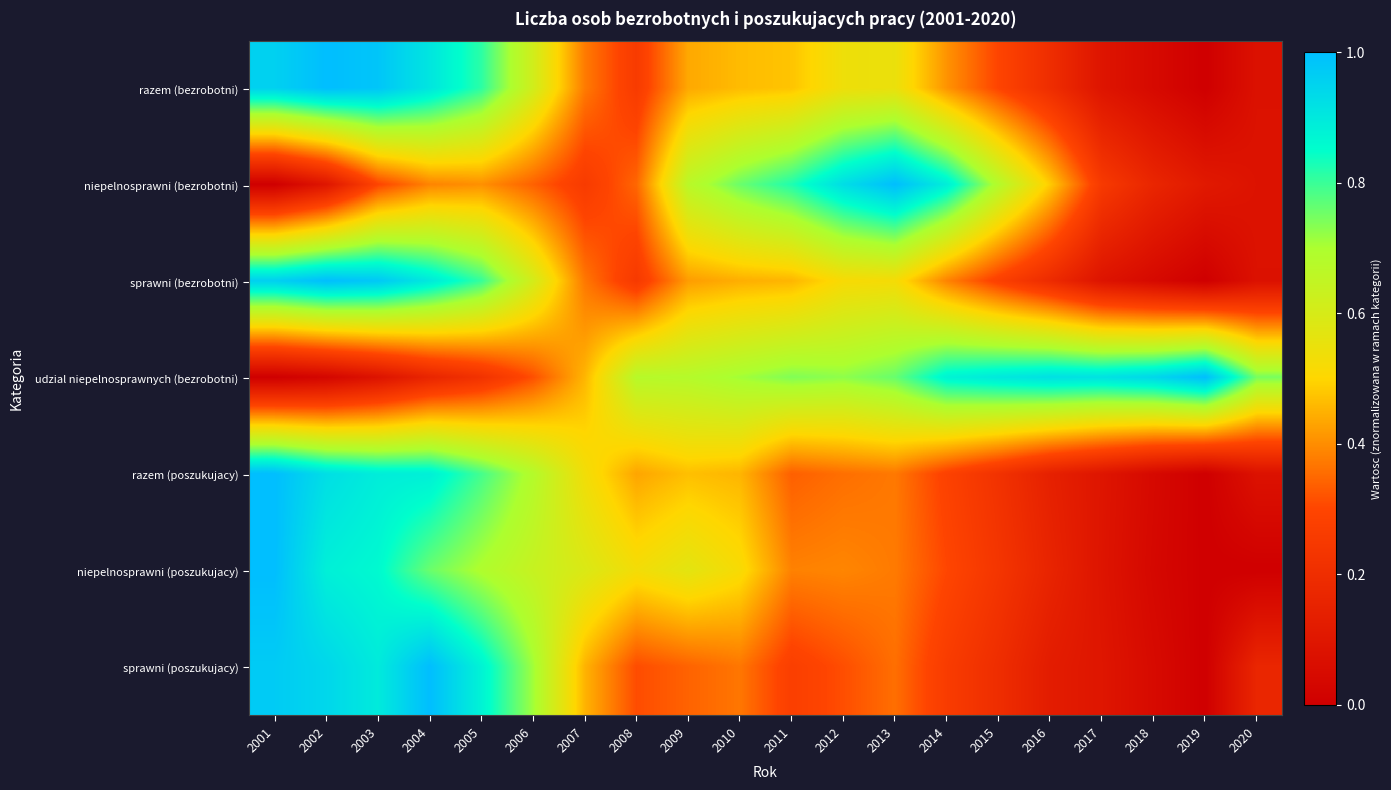

Reading left to right, extract all data points from this chart.

razem (bezrobotni): 2001=1.0	2002=1.0	2003=1.0	2004=0.9	2005=0.8	2006=0.6	2007=0.4	2008=0.3	2009=0.4	2010=0.5	2011=0.5	2012=0.5	2013=0.5	2014=0.4	2015=0.3	2016=0.2	2017=0.1	2018=0.0	2019=0.0	2020=0.1
niepelnosprawni (bezrobotni): 2001=0.0	2002=0.1	2003=0.3	2004=0.4	2005=0.4	2006=0.3	2007=0.3	2008=0.3	2009=0.7	2010=0.8	2011=0.8	2012=0.9	2013=1.0	2014=0.9	2015=0.7	2016=0.5	2017=0.3	2018=0.2	2019=0.1	2020=0.1
sprawni (bezrobotni): 2001=1.0	2002=1.0	2003=1.0	2004=0.9	2005=0.8	2006=0.6	2007=0.4	2008=0.3	2009=0.4	2010=0.4	2011=0.5	2012=0.5	2013=0.5	2014=0.4	2015=0.3	2016=0.2	2017=0.1	2018=0.0	2019=0.0	2020=0.1
udzial niepelnosprawnych (bezrobotni): 2001=0.0	2002=0.0	2003=0.1	2004=0.2	2005=0.2	2006=0.3	2007=0.5	2008=0.7	2009=0.7	2010=0.7	2011=0.7	2012=0.7	2013=0.8	2014=0.9	2015=0.9	2016=0.9	2017=0.9	2018=0.9	2019=1.0	2020=0.7
razem (poszukujacy): 2001=1.0	2002=0.9	2003=0.9	2004=0.9	2005=0.8	2006=0.7	2007=0.5	2008=0.4	2009=0.5	2010=0.5	2011=0.3	2012=0.4	2013=0.4	2014=0.3	2015=0.2	2016=0.1	2017=0.1	2018=0.0	2019=0.0	2020=0.1
niepelnosprawni (poszukujacy): 2001=1.0	2002=0.9	2003=0.9	2004=0.8	2005=0.7	2006=0.6	2007=0.6	2008=0.5	2009=0.6	2010=0.5	2011=0.4	2012=0.4	2013=0.4	2014=0.3	2015=0.2	2016=0.2	2017=0.1	2018=0.0	2019=0.0	2020=0.0
sprawni (poszukujacy): 2001=1.0	2002=0.9	2003=0.9	2004=1.0	2005=0.9	2006=0.7	2007=0.5	2008=0.3	2009=0.3	2010=0.4	2011=0.3	2012=0.3	2013=0.4	2014=0.3	2015=0.2	2016=0.1	2017=0.1	2018=0.0	2019=0.0	2020=0.2